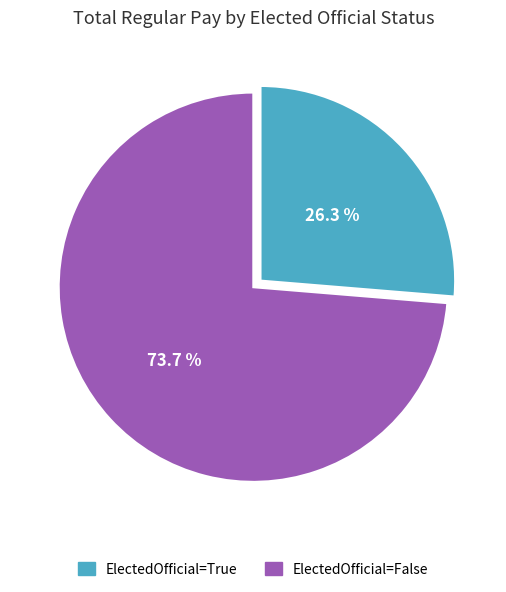

What percentage is NOT represented by ElectedOfficial=True?

73.7%